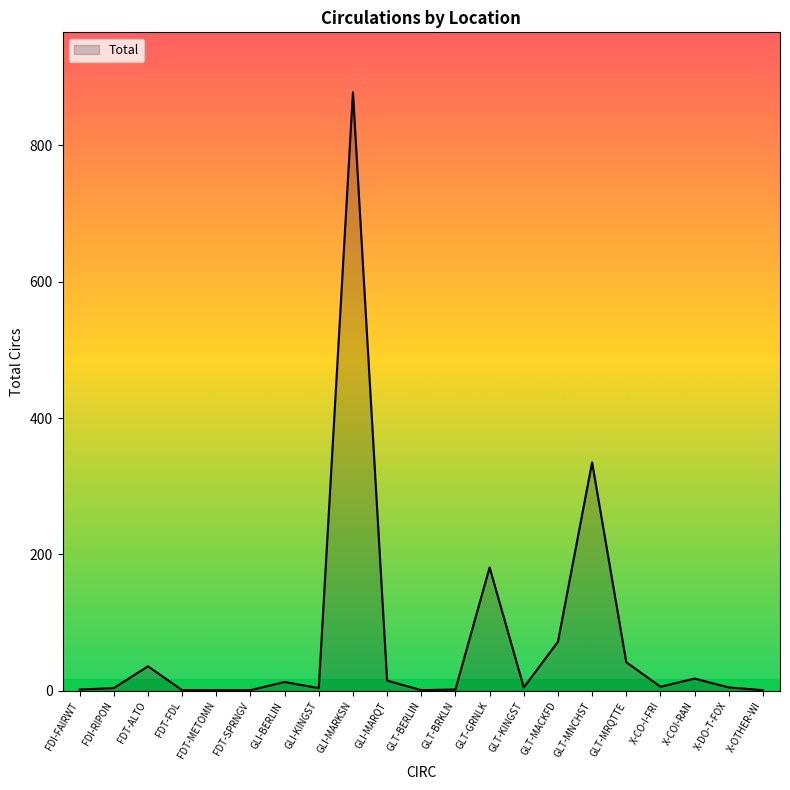

True or false: there are more than 1 points higher than both neighbors.

True